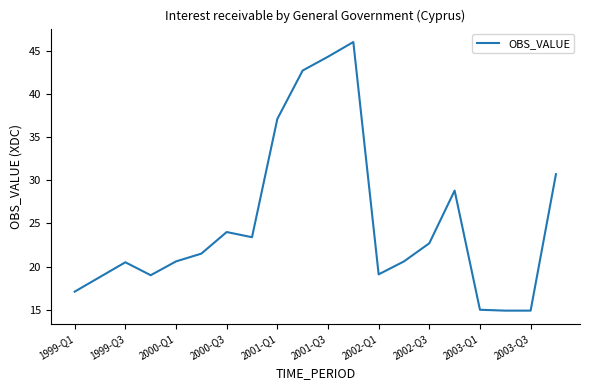

What is the difference between the maximum and minimum values?

31.1